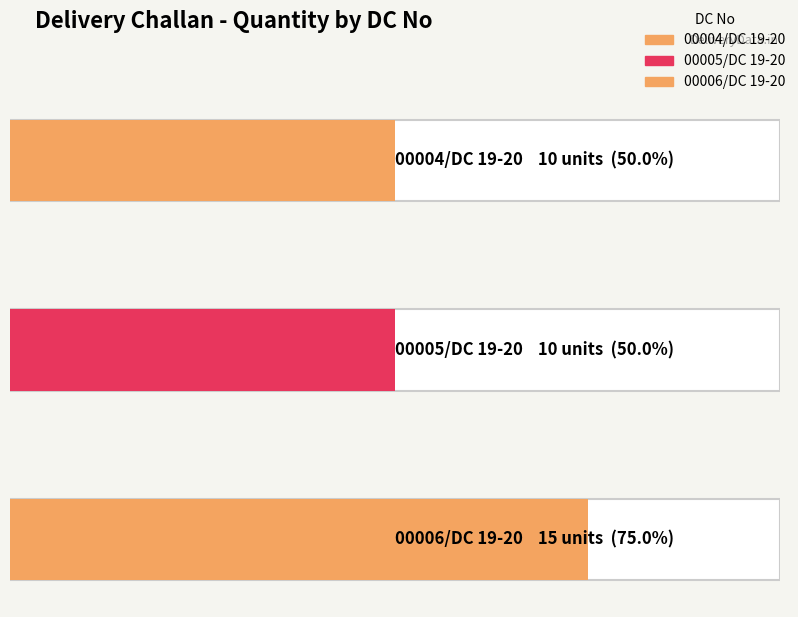

Count the values in the range 10 to 15.

3